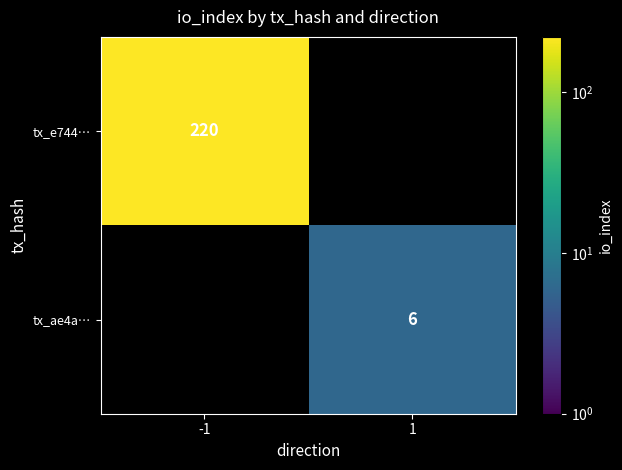

True or false: tx_e744… has a value of 319 at -1.

False